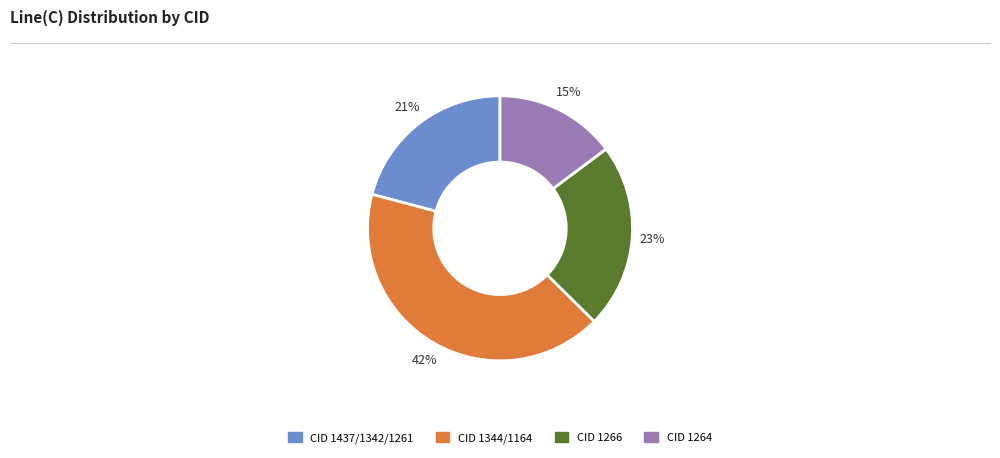

To the nearest percent, what is the difference between the largest and smallest slice percentages?

27%